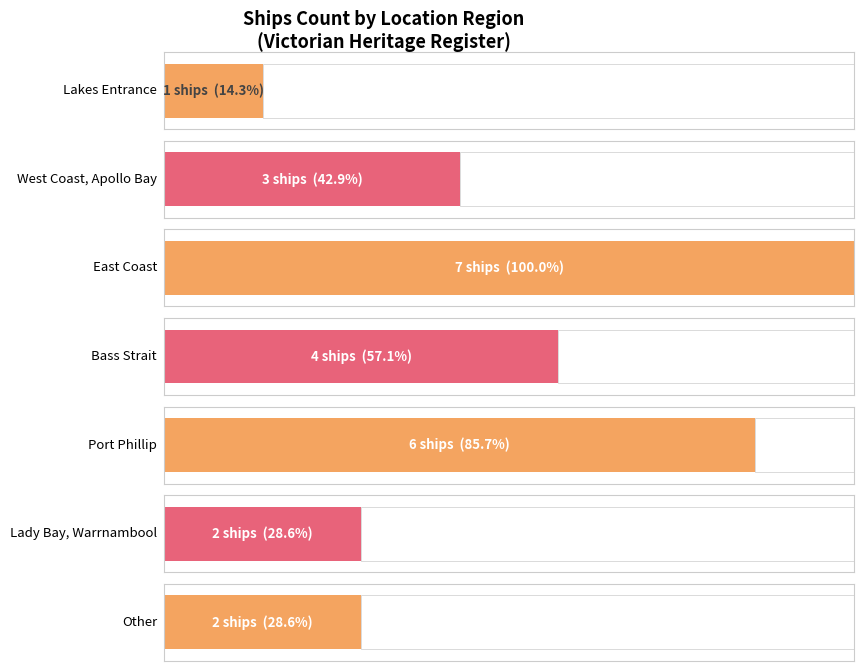

Which label corresponds to the largest value in the chart?

East Coast